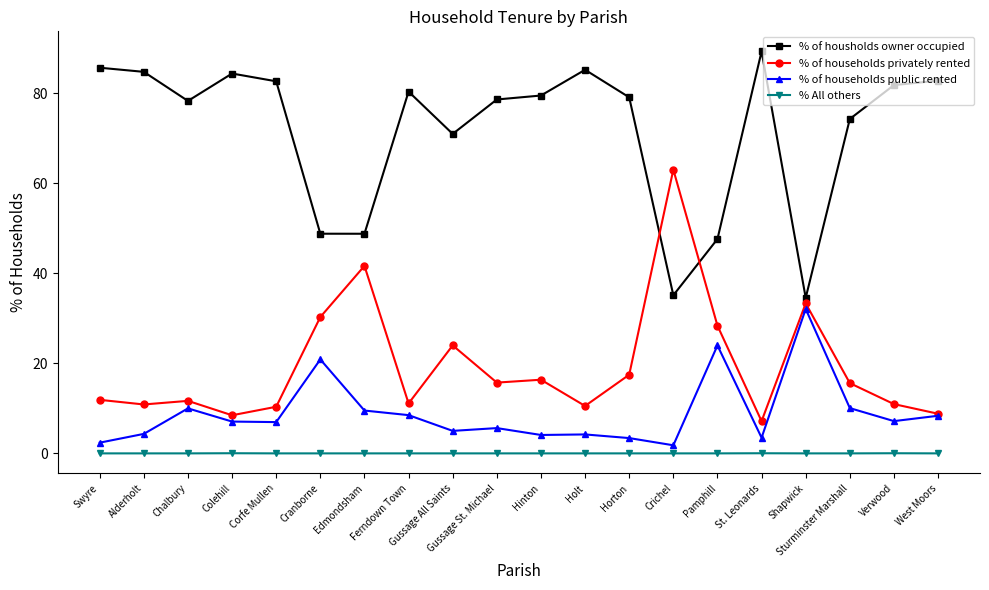

What is the total value across all series at Swyre?

100.0